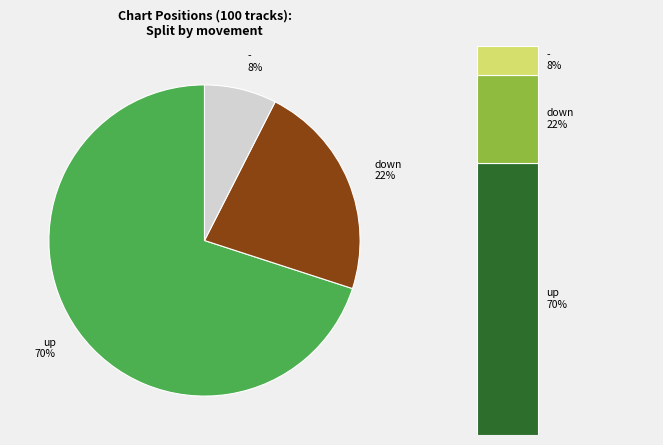

How many slices are in this pie chart?

3